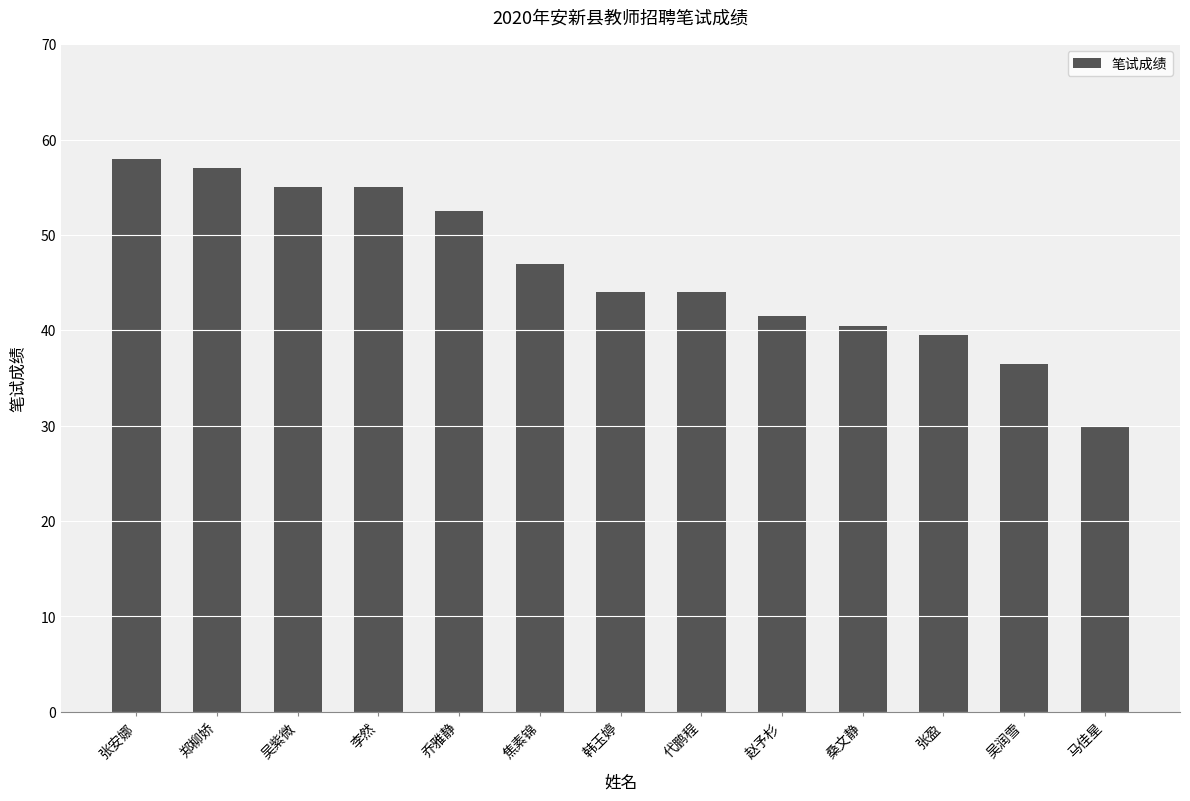

What is the sum of the values at 赵予杉 and 马佳星?

71.5